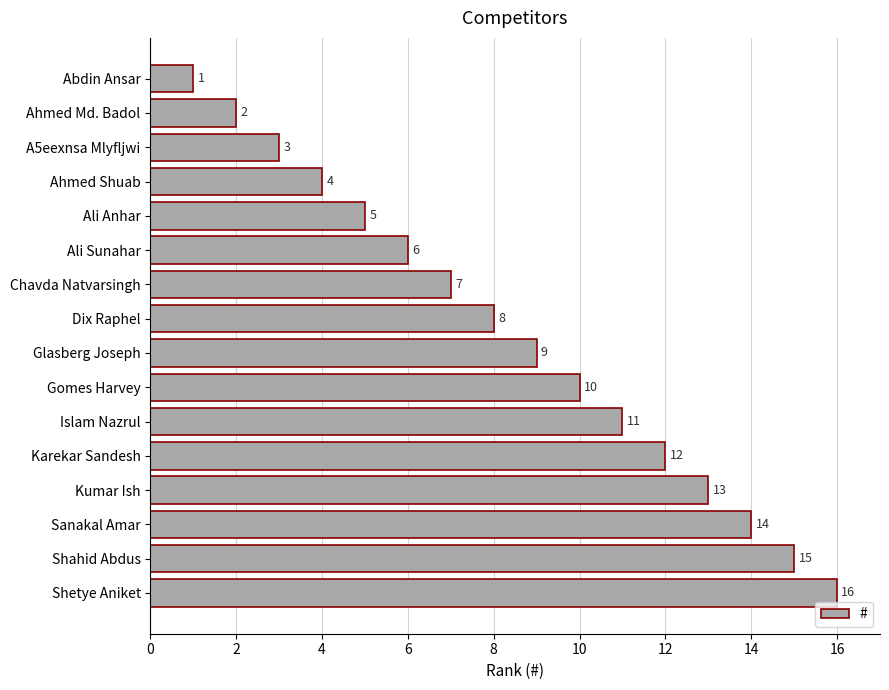

Approximately how many times larger is the value at Karekar Sandesh compared to Glasberg Joseph?

1.3